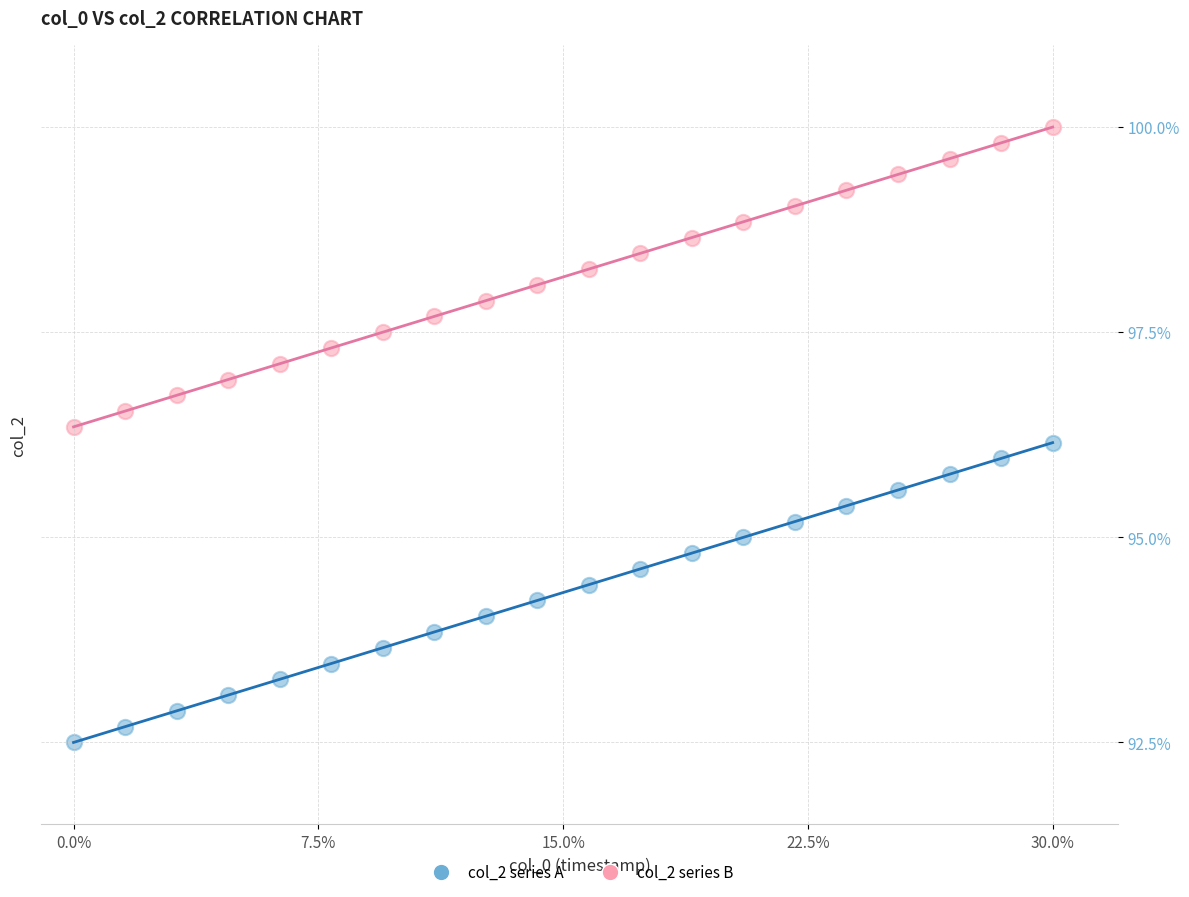

Across all data points, what is the range of X values (max minus min)?

30.0